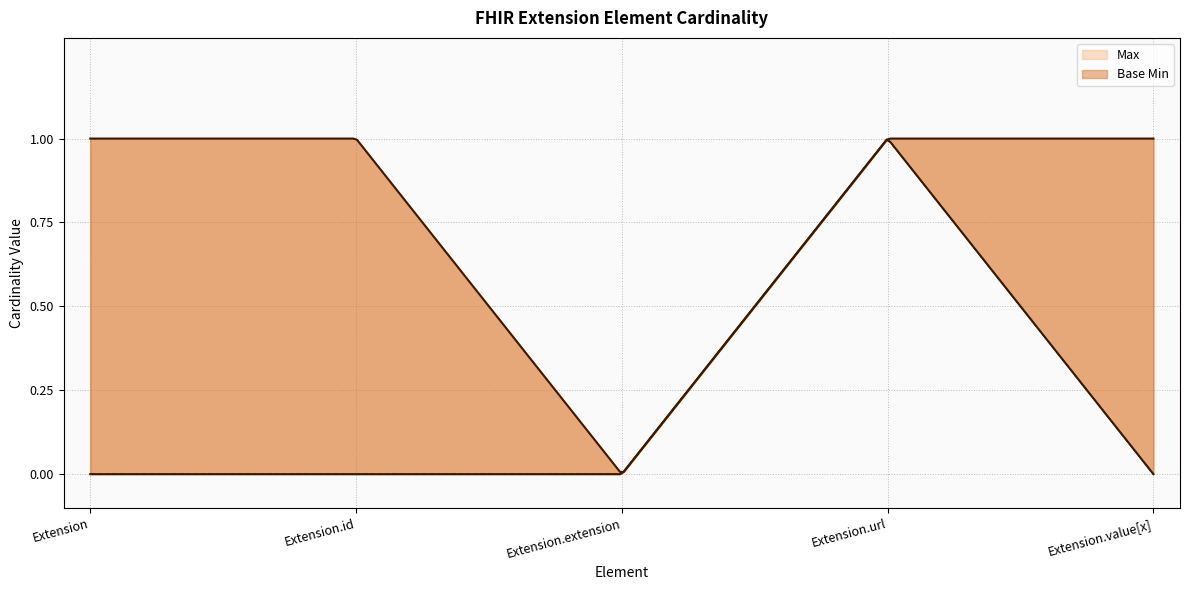

What is the label of the 2nd point from the right?

Extension.url